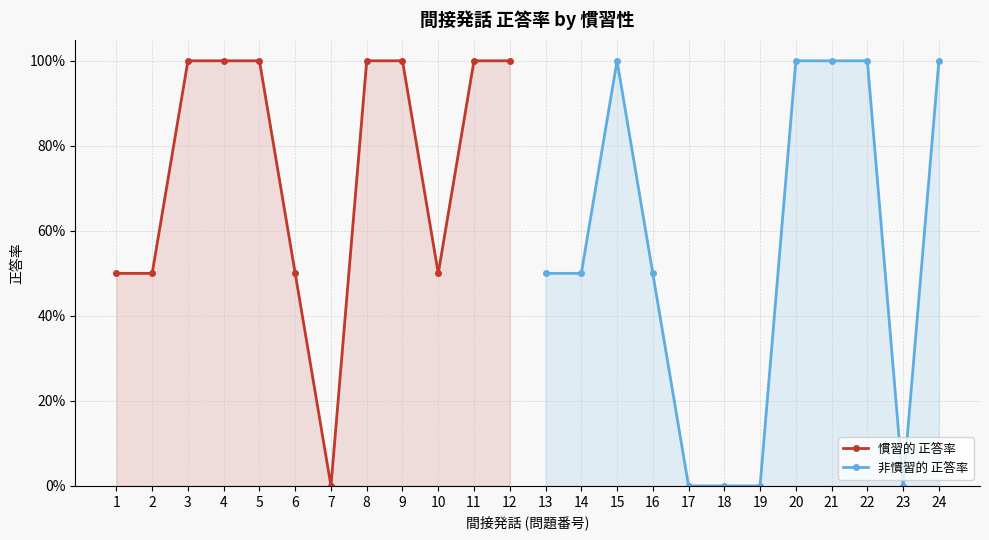

At 12, list the series in order from largest to smallest.

慣習的 正答率, 非慣習的 正答率